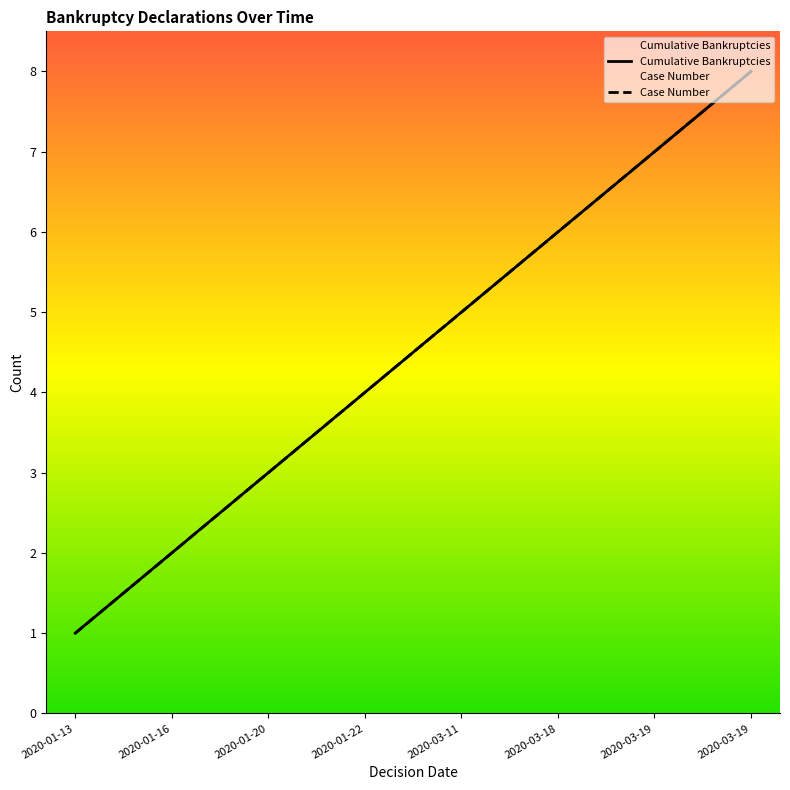

Is this an area chart (filled region under the line)?

No